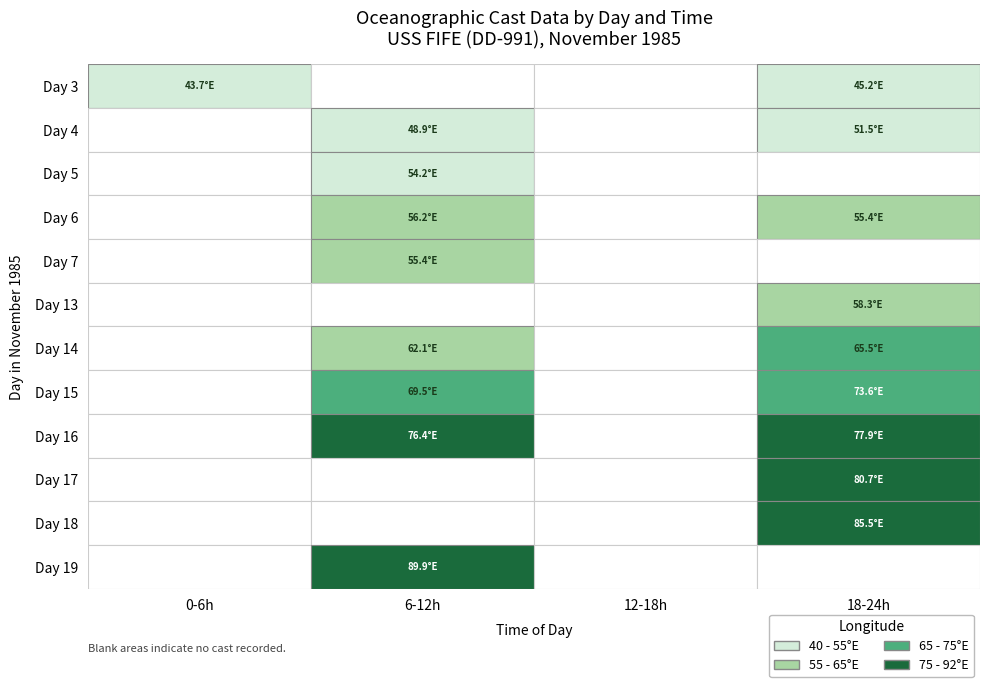

Which series changed the most between Day 4 and Day 6?

Day 5